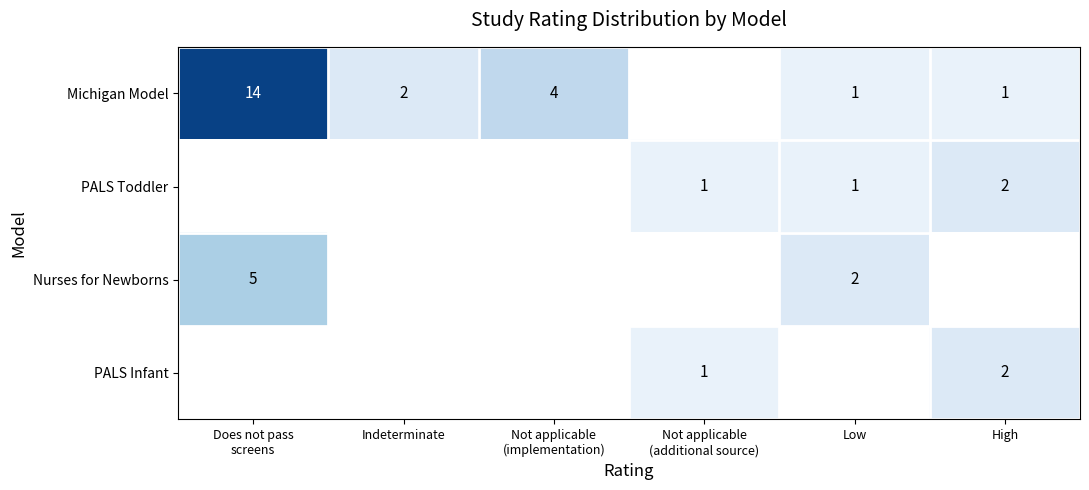

The value of Nurses for Newborns at Low is 2. True or false?

True